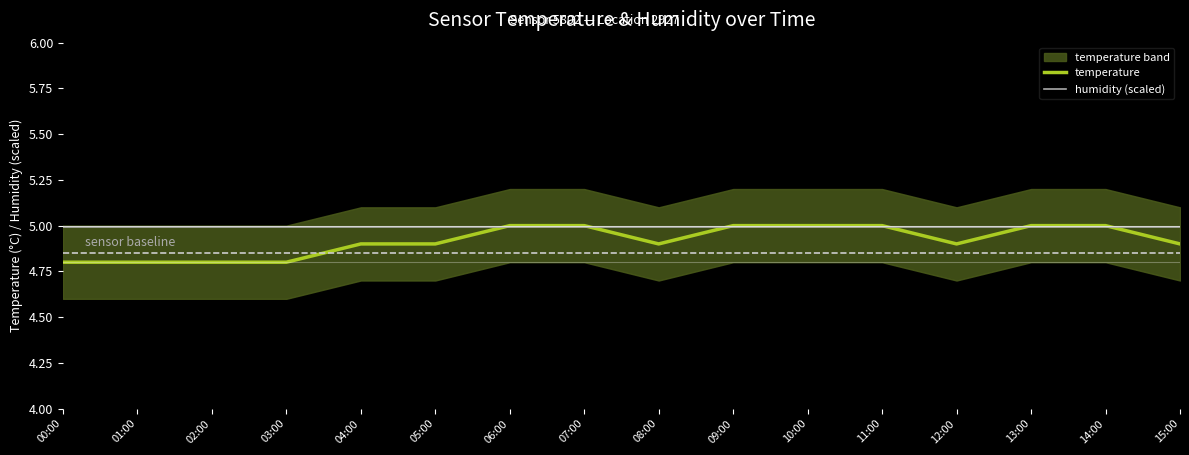

Rank the series at 00:00 from highest to lowest value.

humidity (scaled), temperature